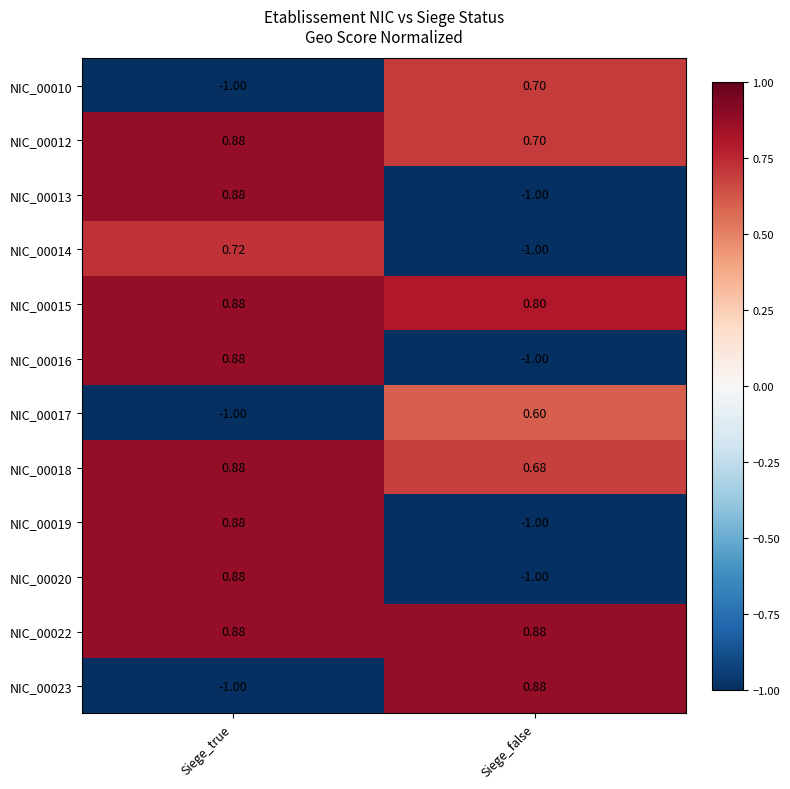

Is the value of NIC_00018 at Siege_false greater than the value of NIC_00019 at Siege_true?

No